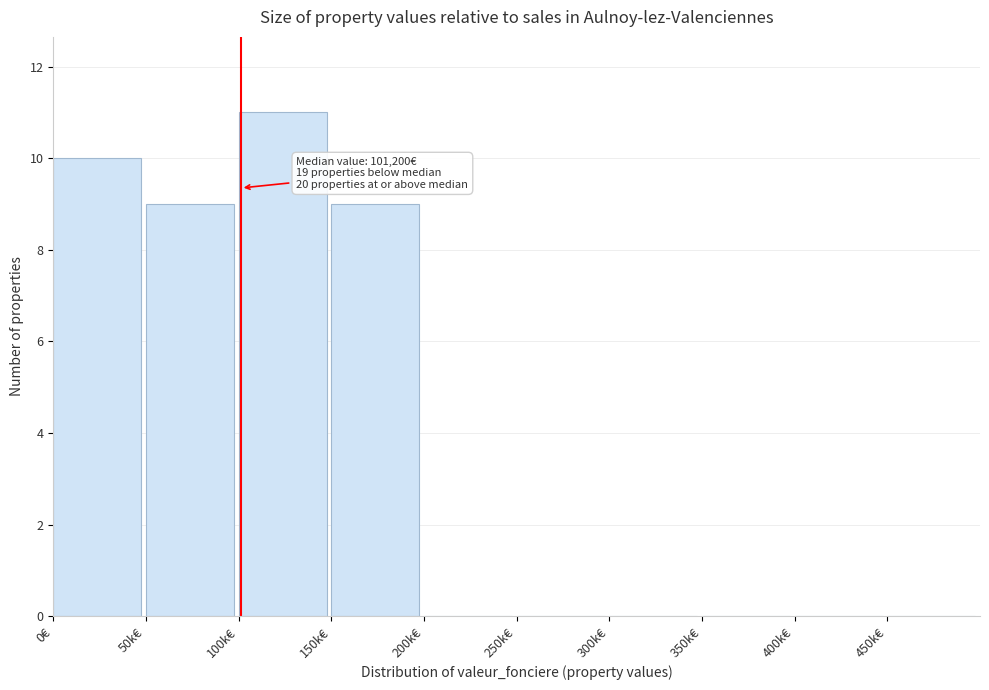

Reading right to left, extract all data points from this chart.

450k€=0	400k€=0	350k€=0	300k€=0	250k€=0	200k€=0	150k€=9	100k€=11	50k€=9	0€=10